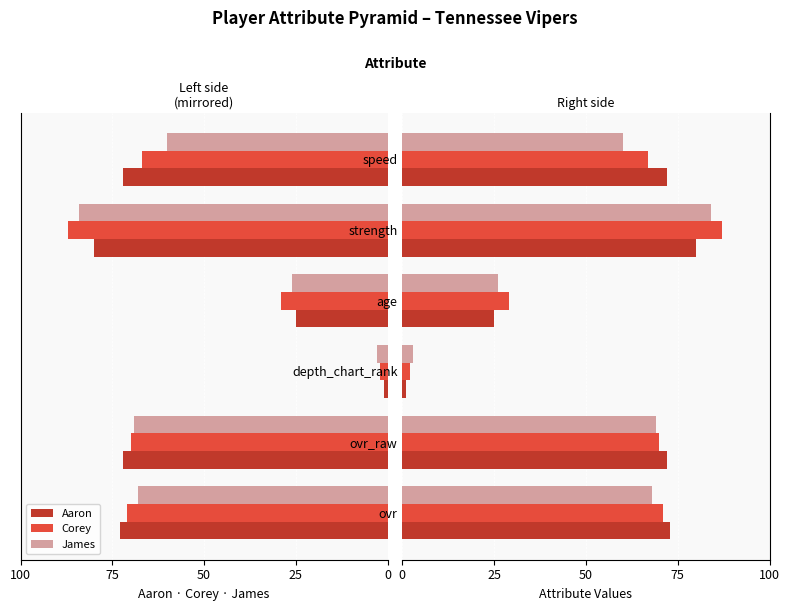

How many bars are there in each group?

3